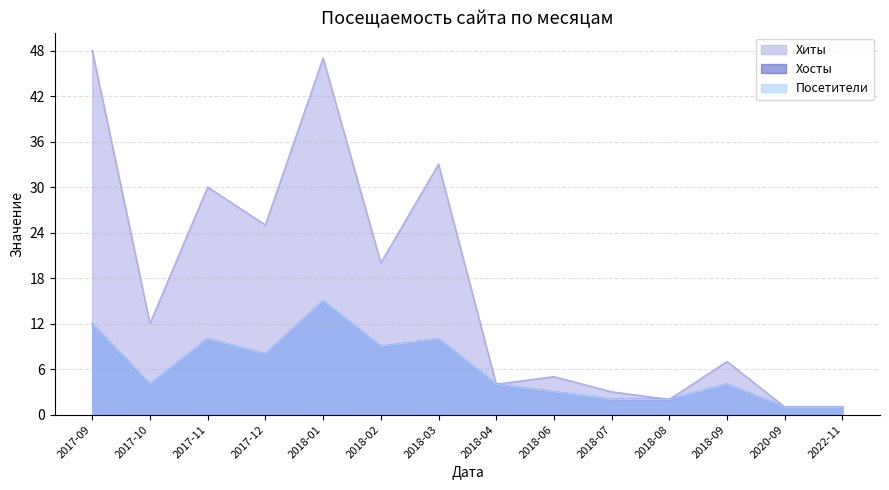

Which has a higher value, 2017-10 or 2017-09?

2017-09